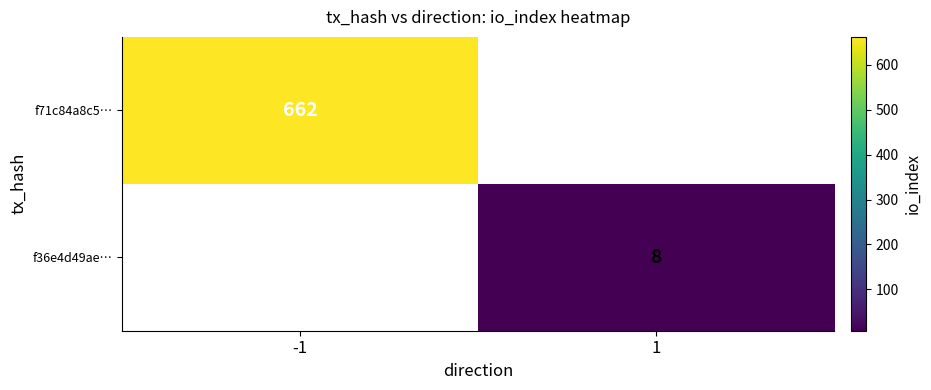

At how many categories does at least one series exceed 141?

1